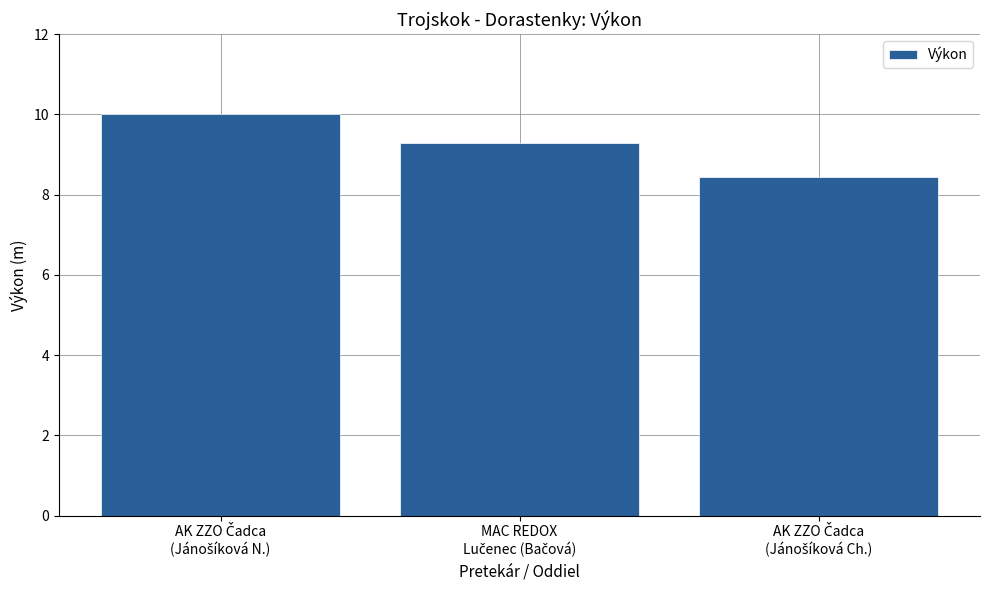

What is the difference between the maximum and minimum values?

1.6